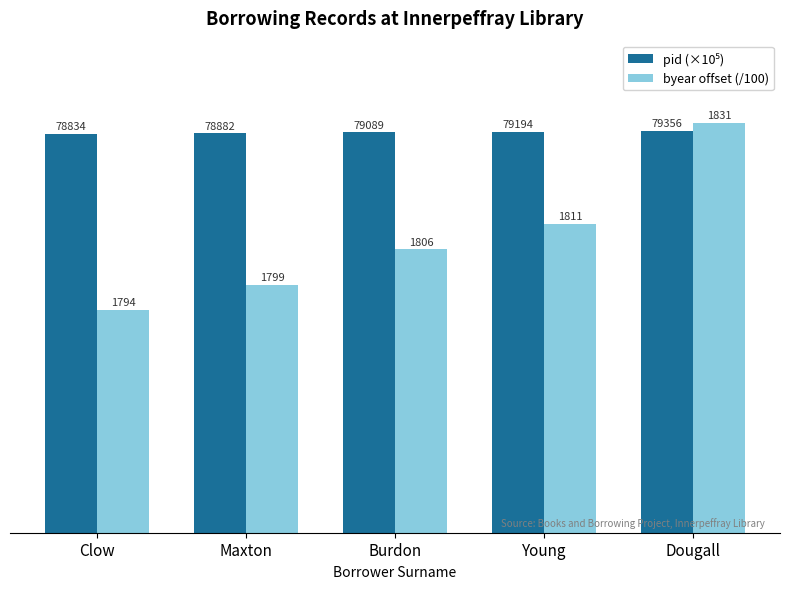

Which series changed the most between Clow and Maxton?

byear offset (/100)